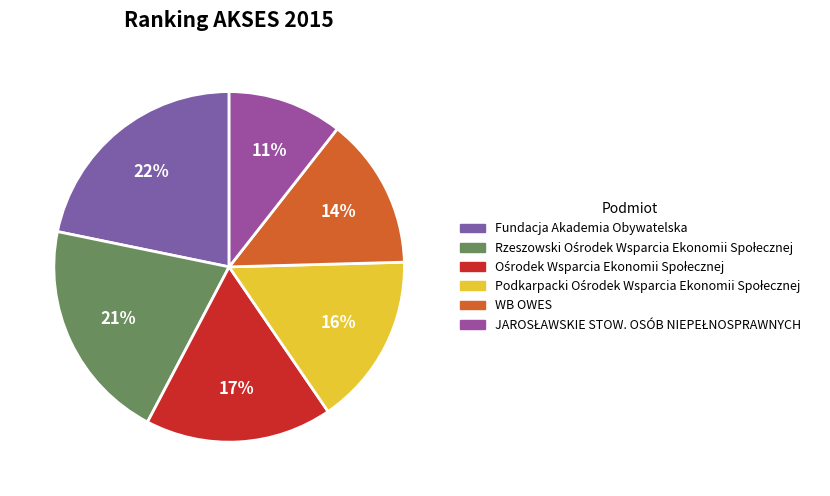

How many segments does this pie chart have?

6